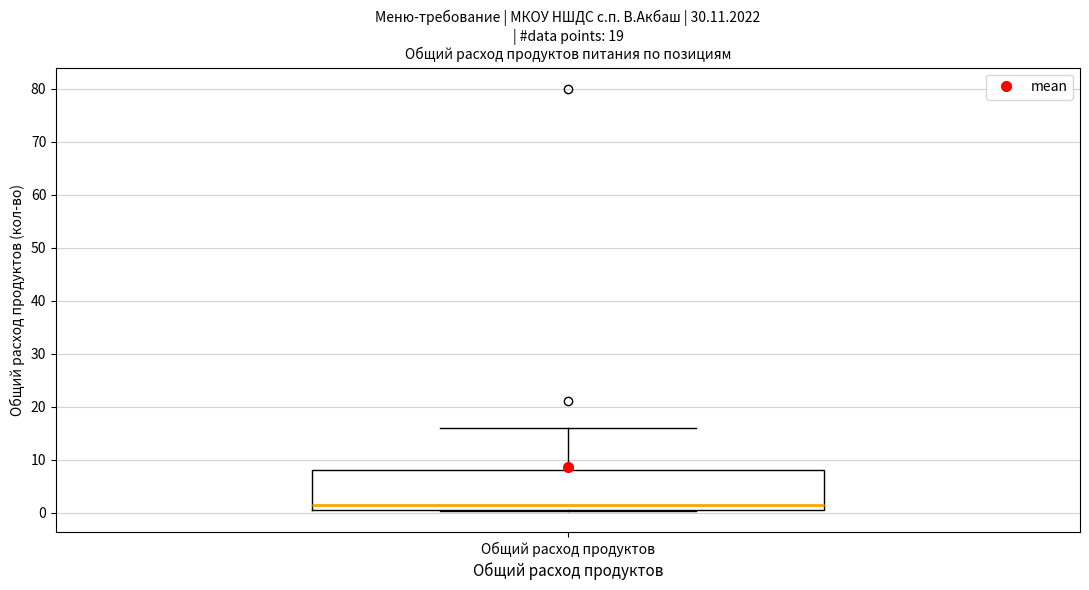

Transcribe this box plot: give where the median line is, the range the box spans, and where the two whiskers end, as read against the y-axis. The values are not printed on the chart, so give them approximately, as read against the axis.

median 2, box 1 to 8, whiskers 0 to 16